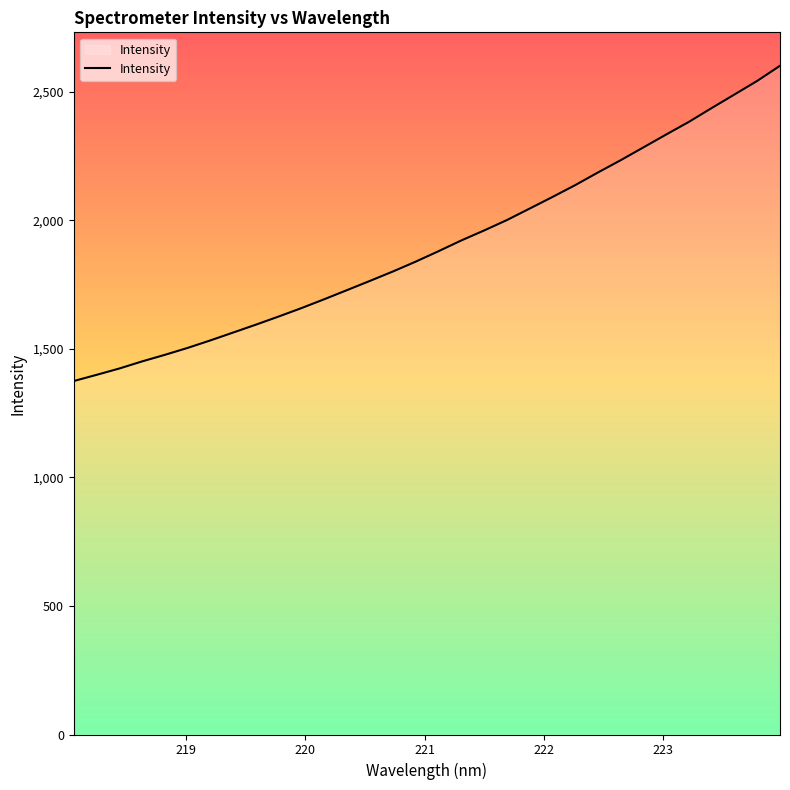

What is the difference between the maximum and minimum values?

1226.6